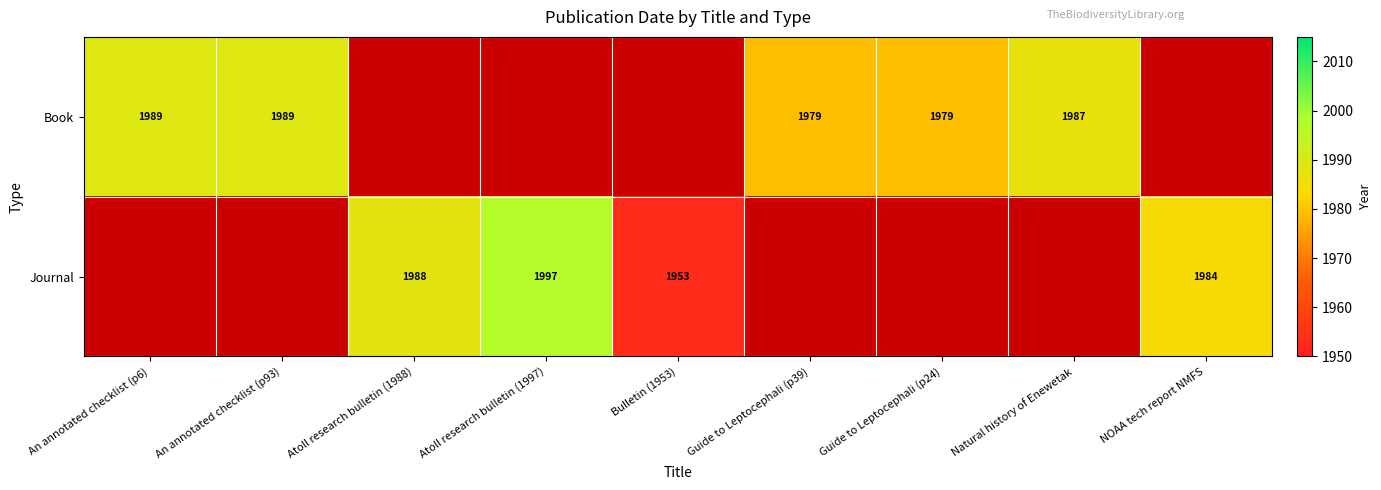

Which has a higher value, Guide to Leptocephali (p24) or Bulletin (1953)?

Guide to Leptocephali (p24)